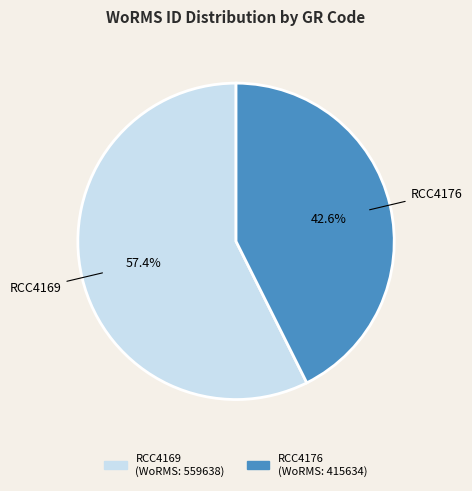

Rank the categories by value from lowest to highest.

RCC4176, RCC4169